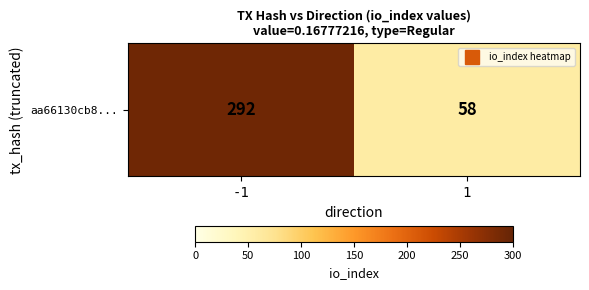

What is the minimum value shown in the chart?

58